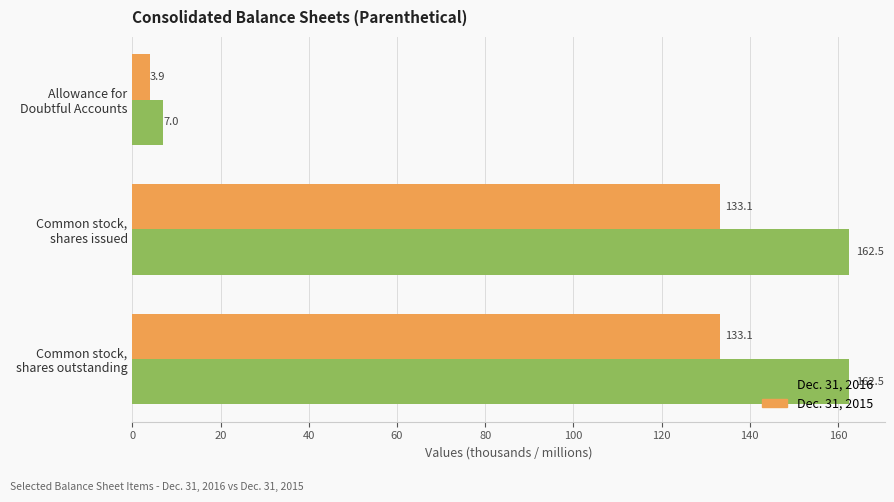

What is the sum of all Dec. 31, 2015 values?

270.2